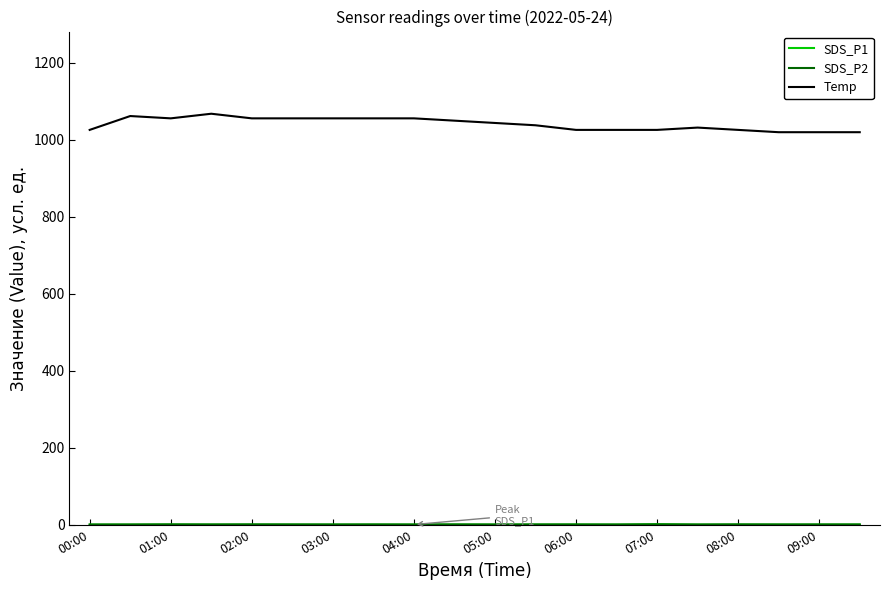

What is the greatest value displayed?

1068.0